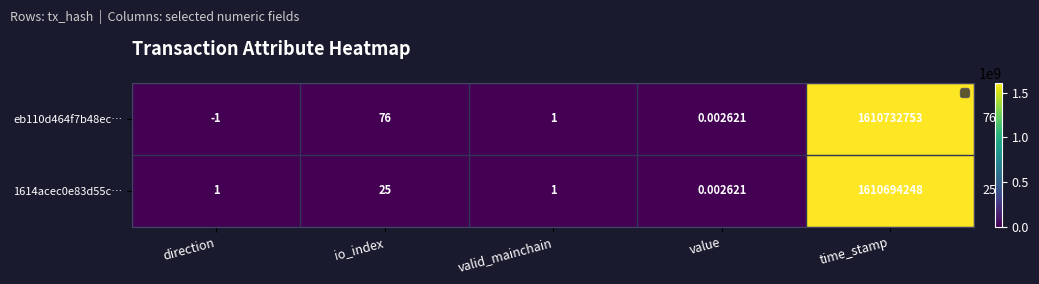

Which category has the lowest value in the eb110d464f7b48ec… series?

direction